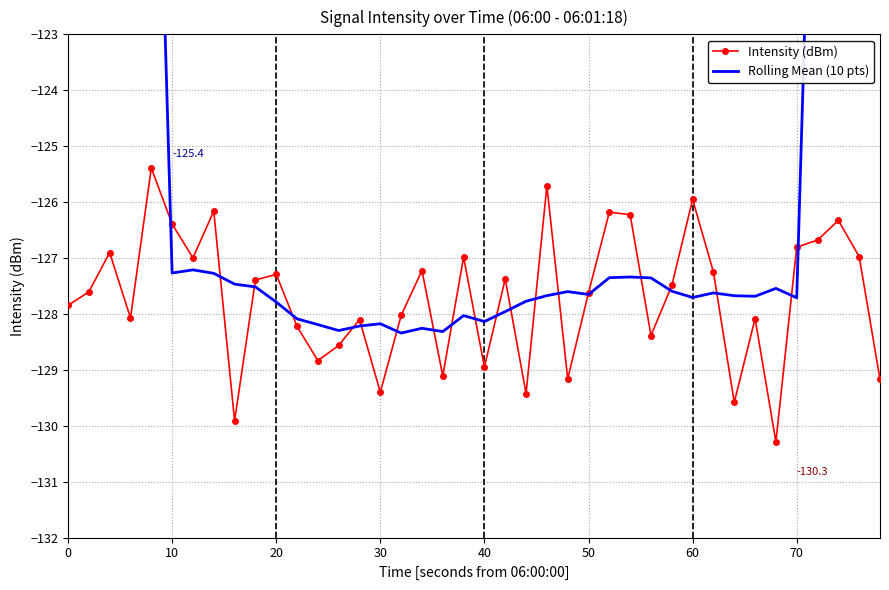

True or false: Intensity (dBm) has more than 0 points higher than both neighbors.

True